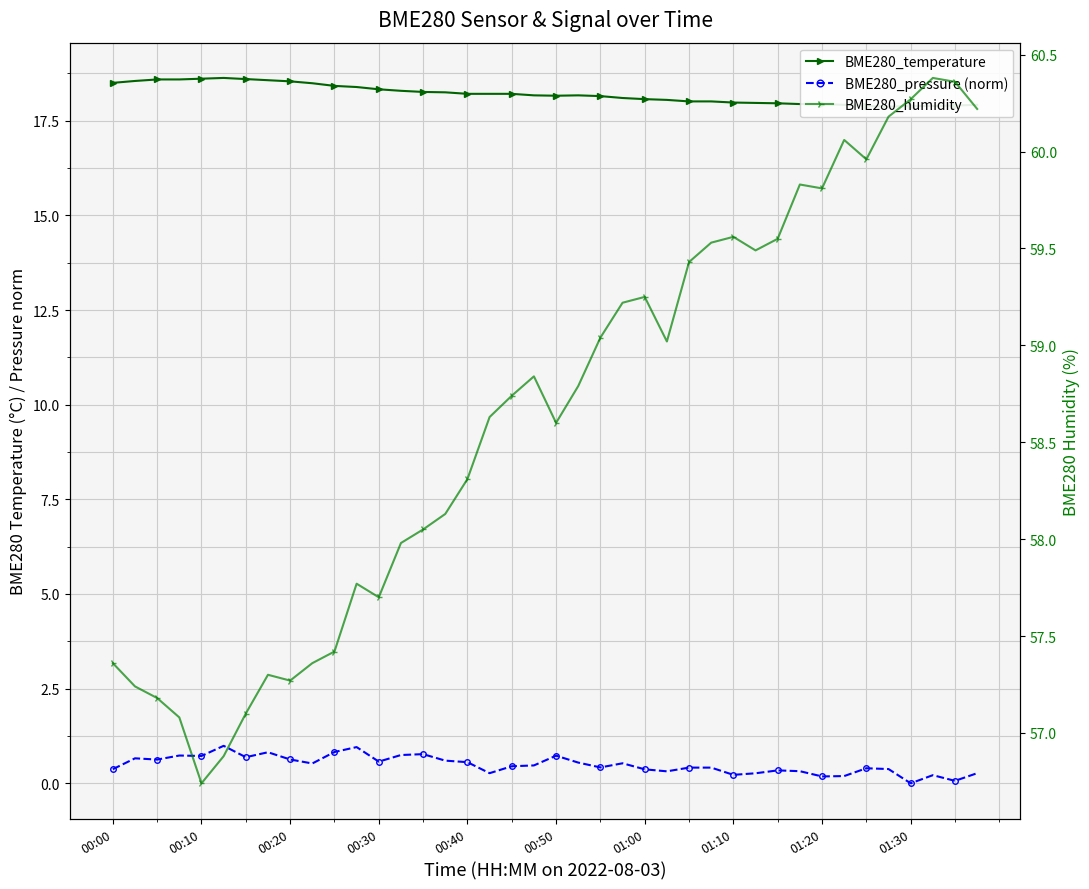

Rank the series by their average value, from lowest to highest.

BME280_pressure (norm), BME280_temperature, BME280_humidity